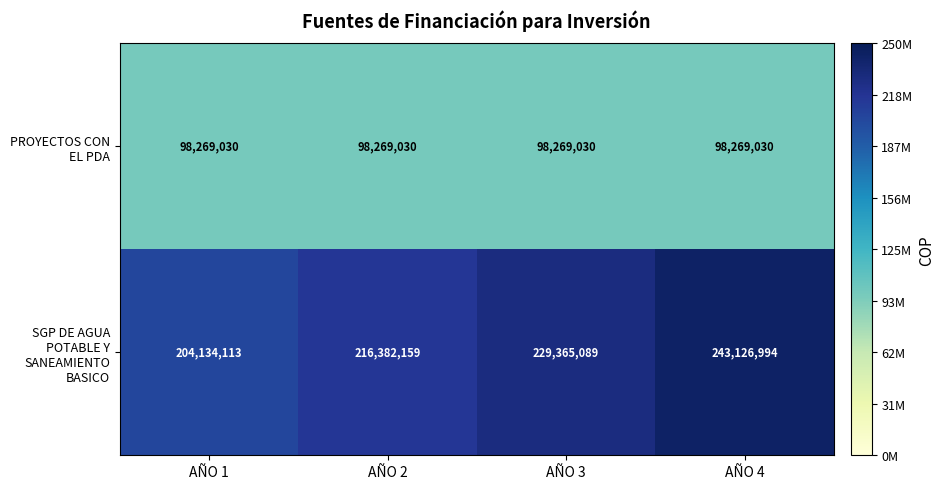

The PROYECTOS CON EL PDA series shows 98269030 at AÑO 4. True or false?

True